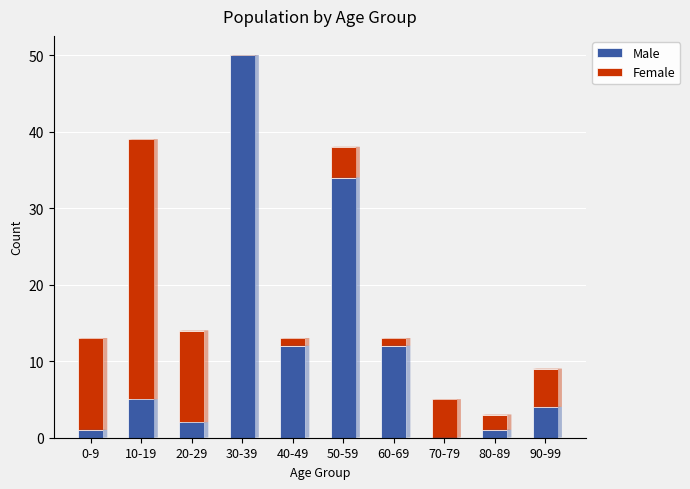

At which category is the sum across all series the highest?

30-39